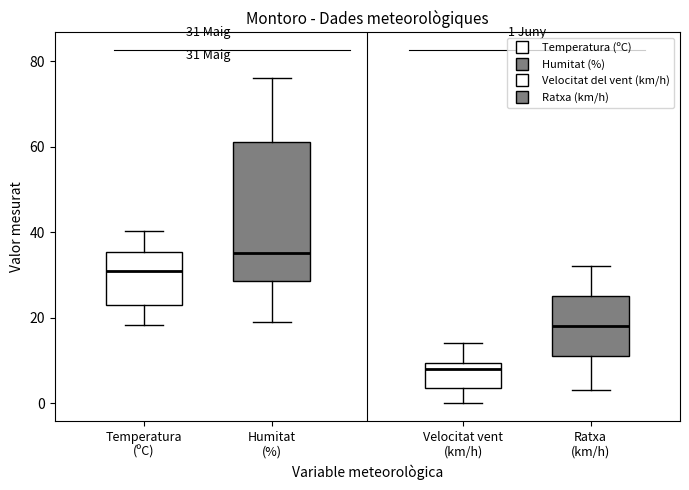

Comparing the boxes themselves (not the whiskers), which one is the tallest?

Humitat (%)